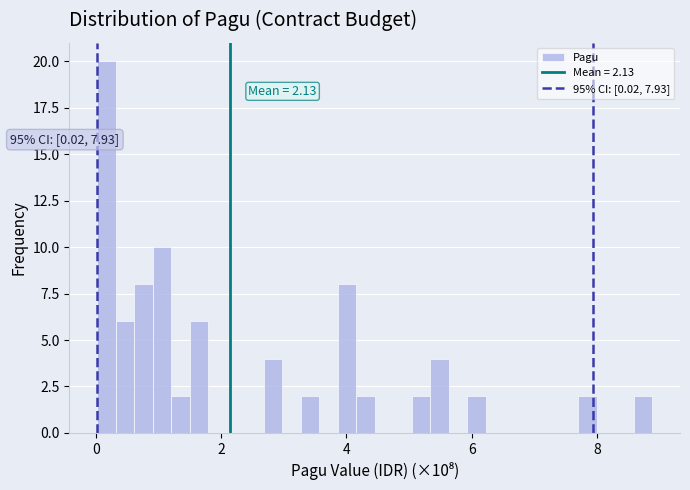

Around what value on the x-axis is the tallest bar? Give the approximate position of its centre, as read against the axis.

0.2